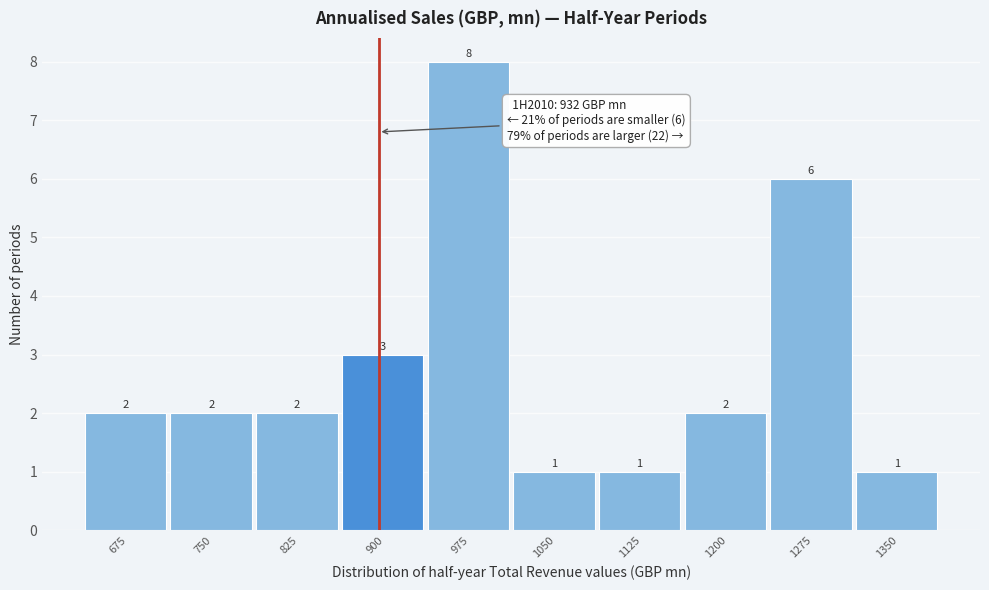

Reading left to right, list all the values displayed in this chart.

2	2	2	3	8	1	1	2	6	1